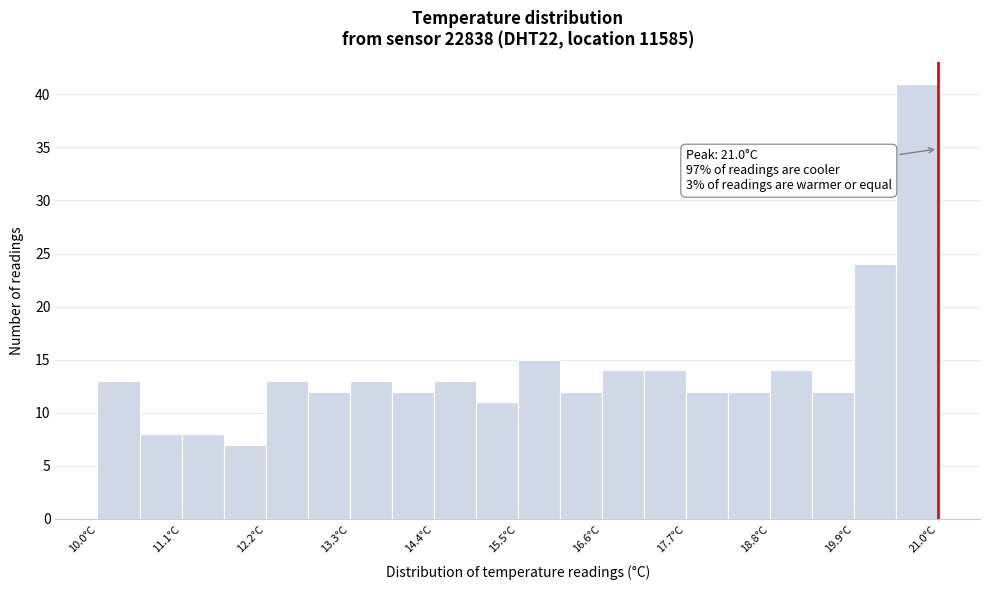

Read against the x-axis, roughly where is the centre of the tallest bar?

20.8